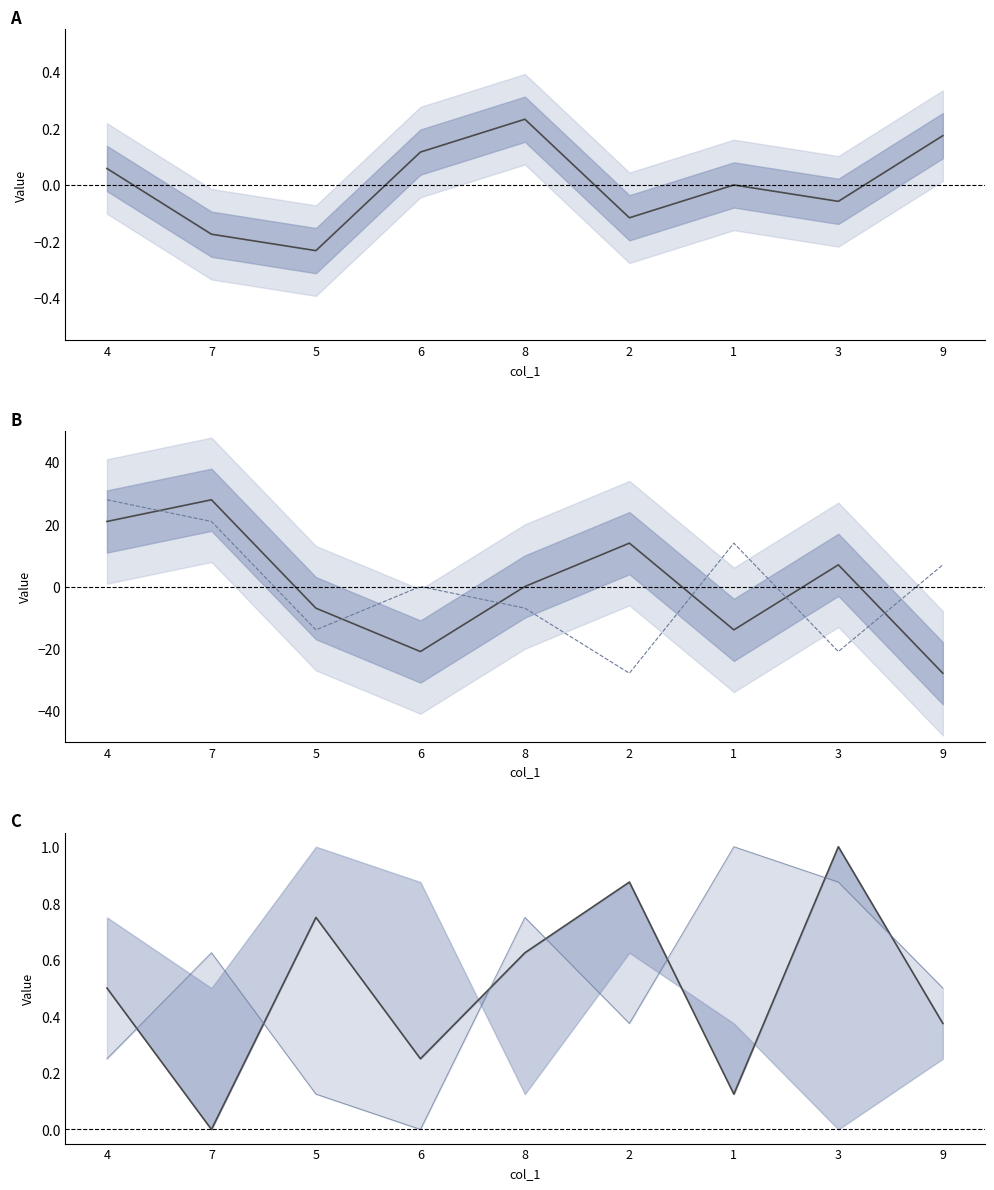

Which has a higher value, 4 or 7?

4